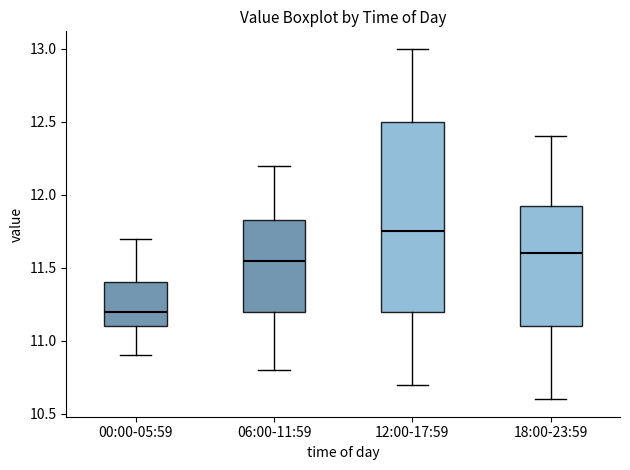

Comparing the boxes themselves (not the whiskers), which one is the tallest?

12:00-17:59